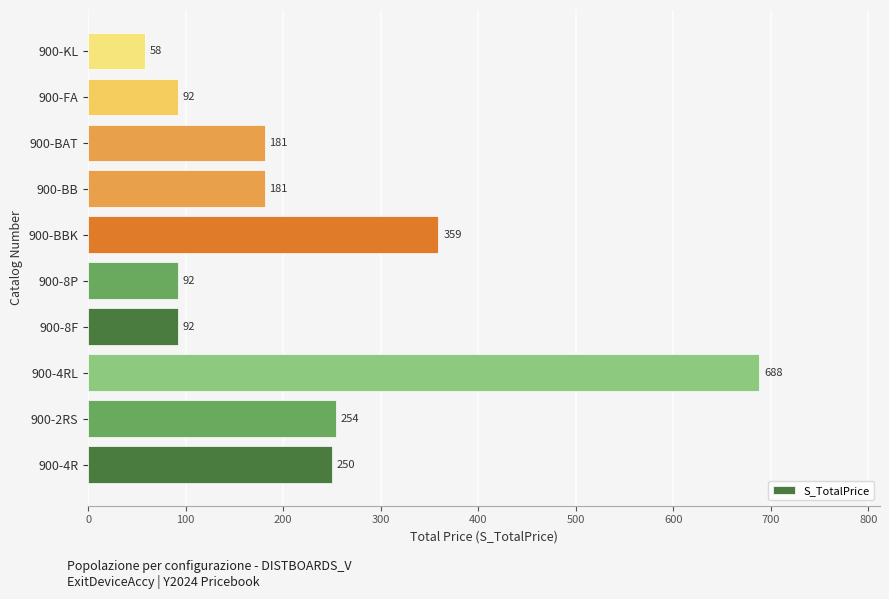

The value at 900-KL is 88. True or false?

False